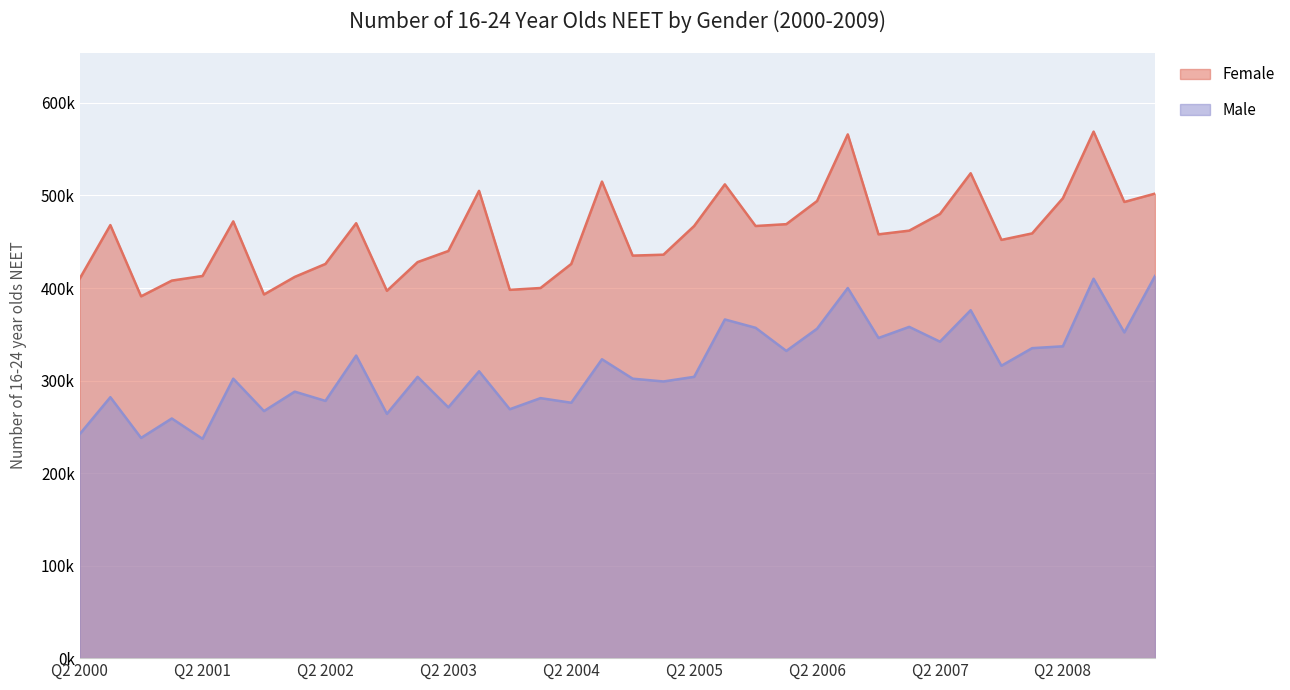

What position from the right is Q2 2004?

20